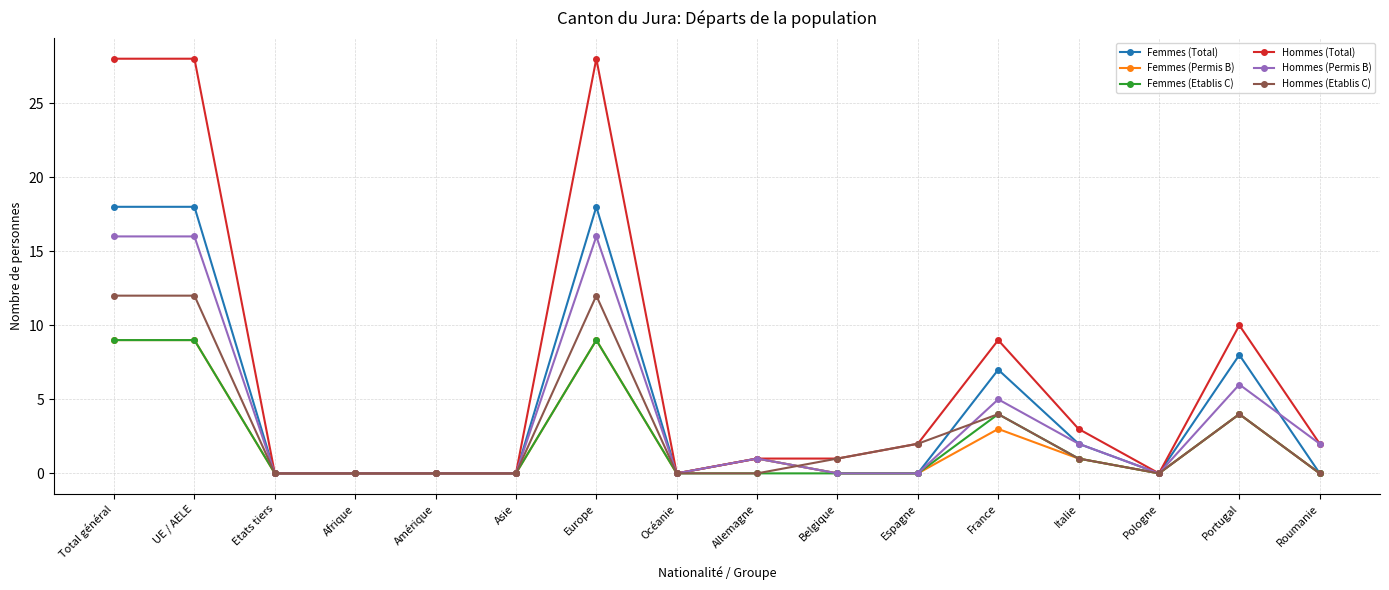

Is it true that Femmes (Permis B) equals 12 at Total général?

False